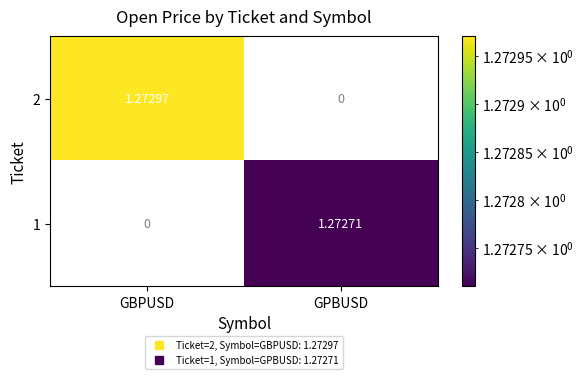

Rank the series by their maximum value, from highest to lowest.

2, 1